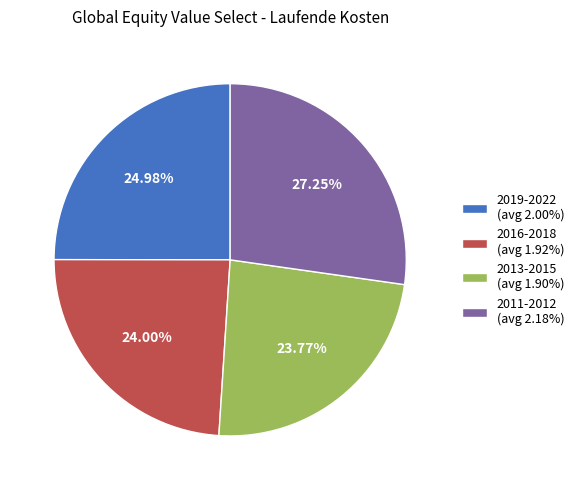

Do 2013-2015 (avg 1.90%) and 2019-2022 (avg 2.00%) together represent more than half of the pie?

No